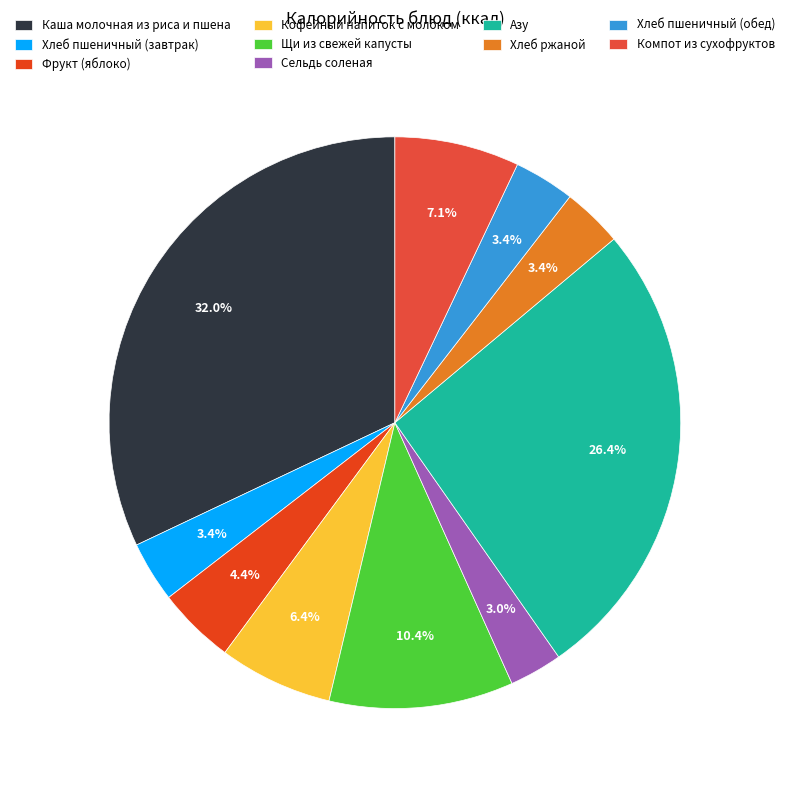

What percentage is NOT represented by Хлеб ржаной?

96.6%